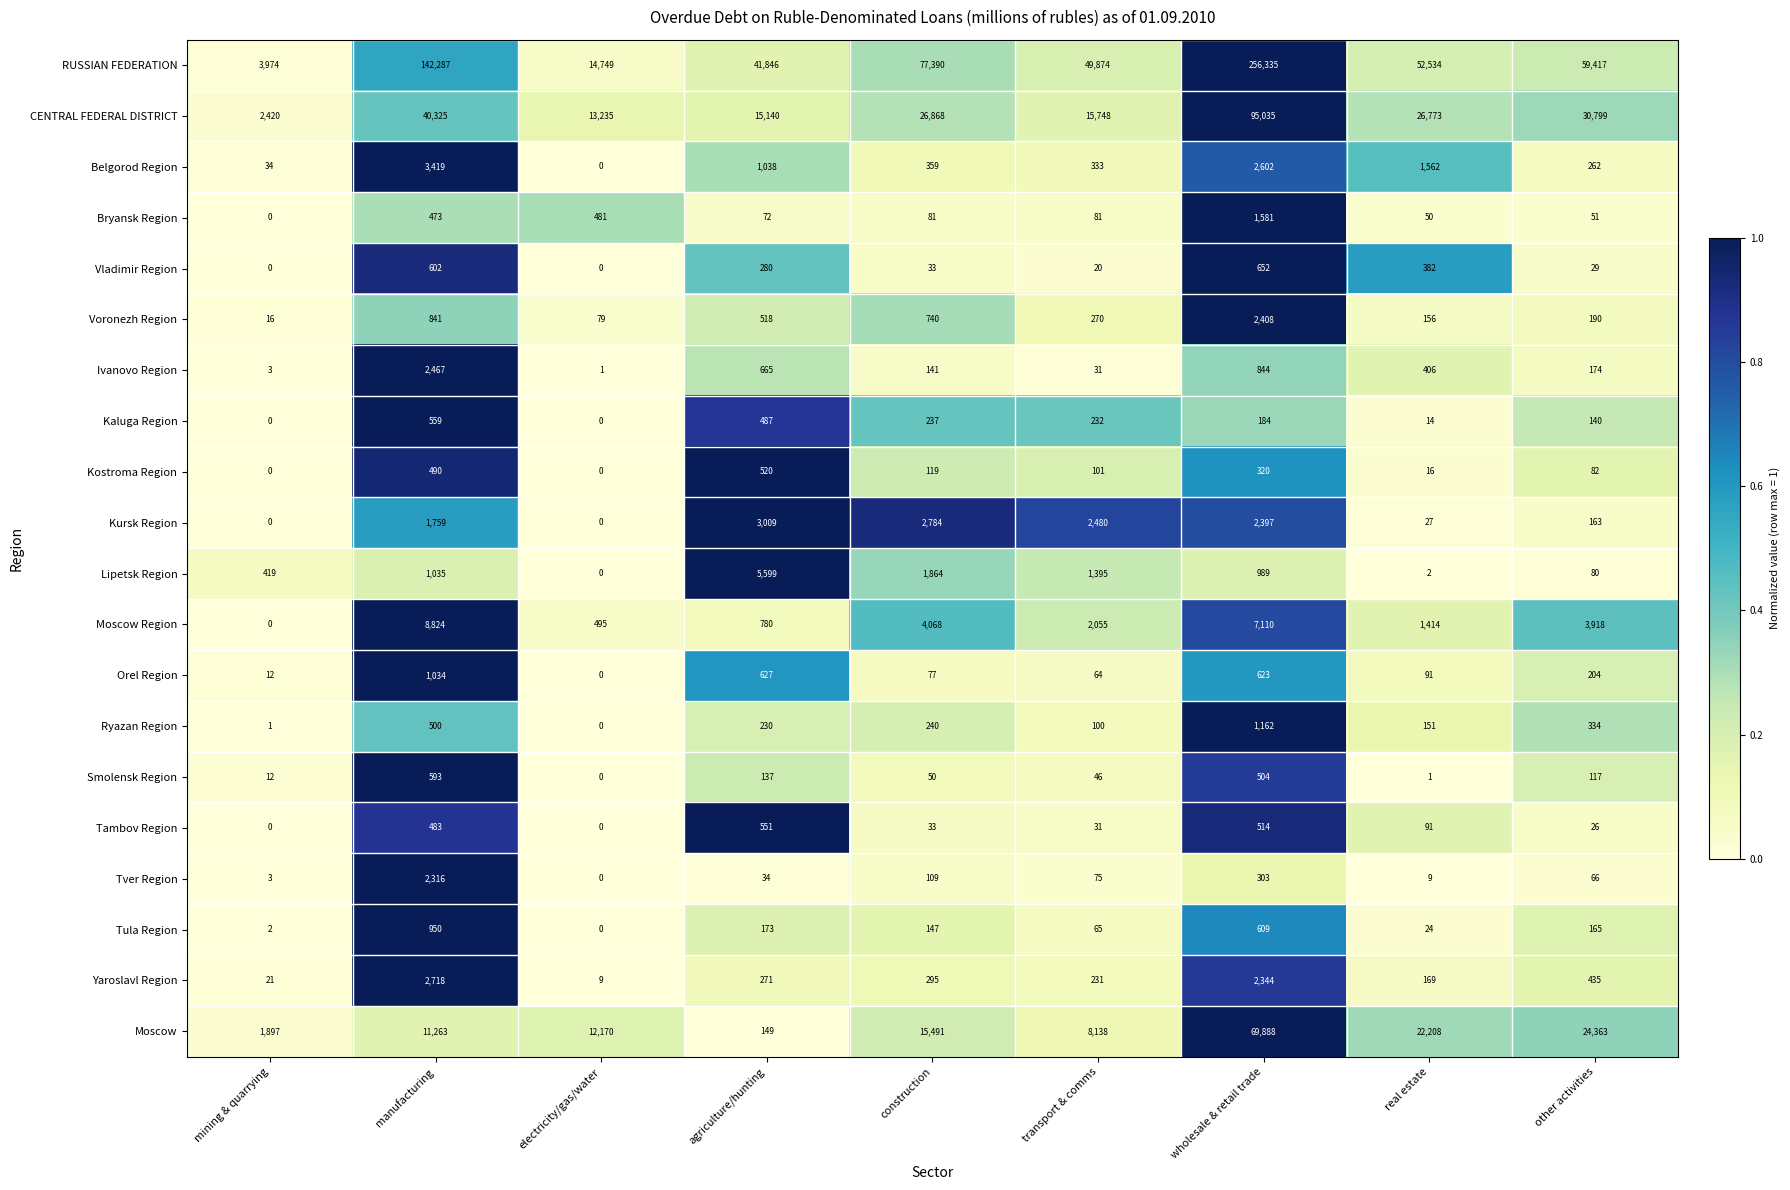

At which label does Orel Region reach its minimum?

electricity/gas/water